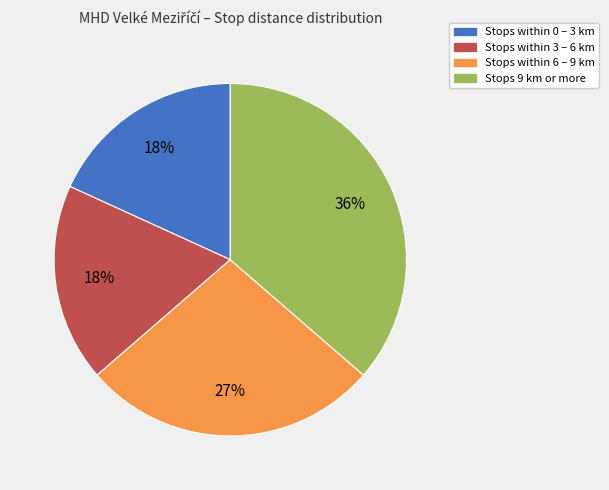

To the nearest percent, what is the average slice percentage?

25%